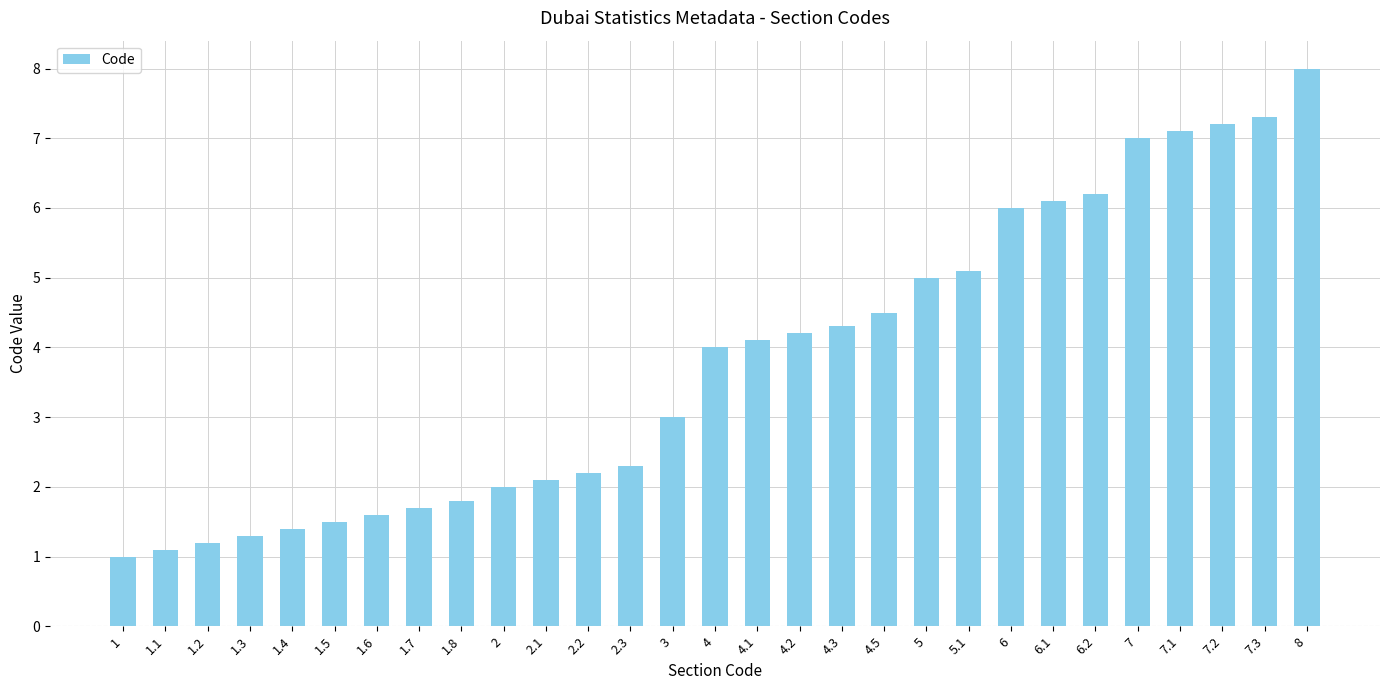

What is the change in value from 2.1 to 7?

+4.9